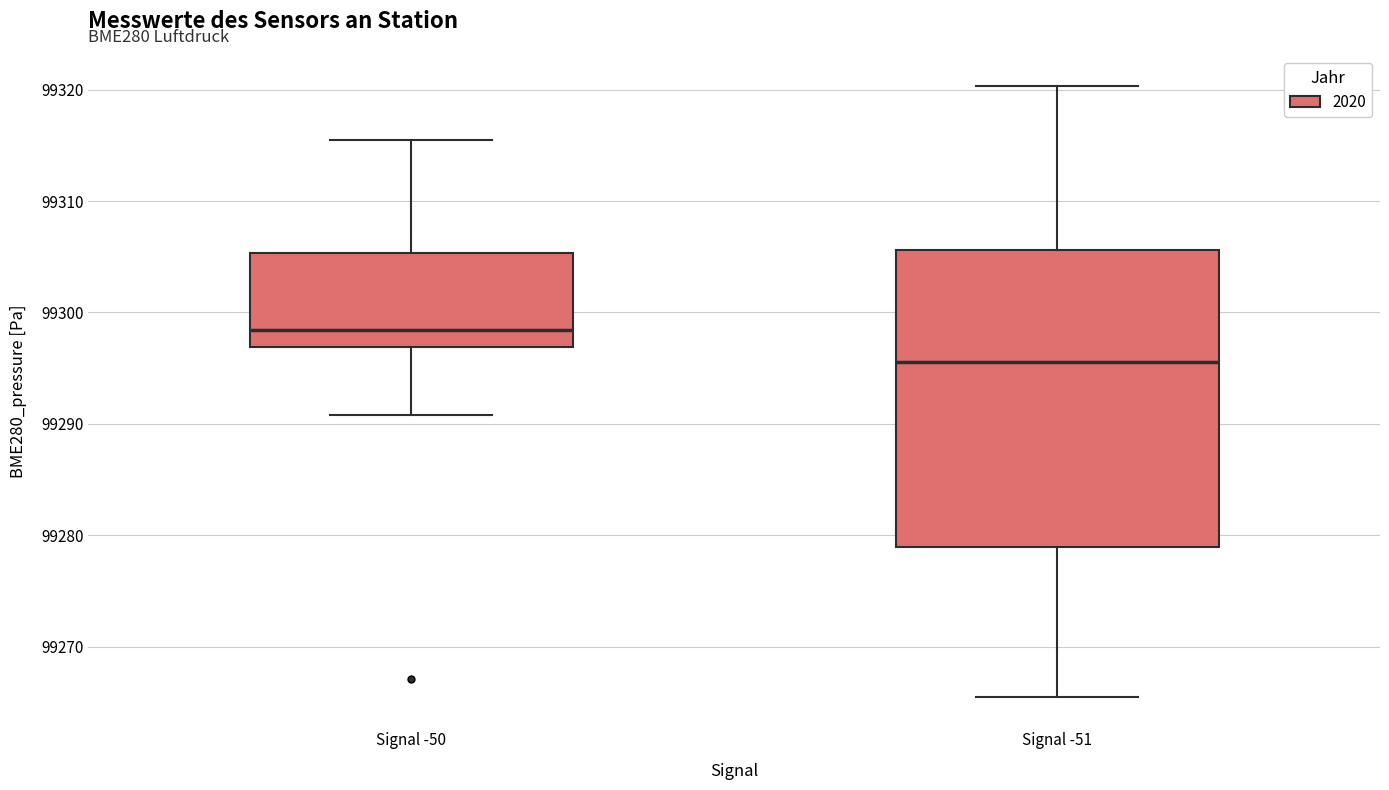

Which box's median line is the highest?

Signal -50